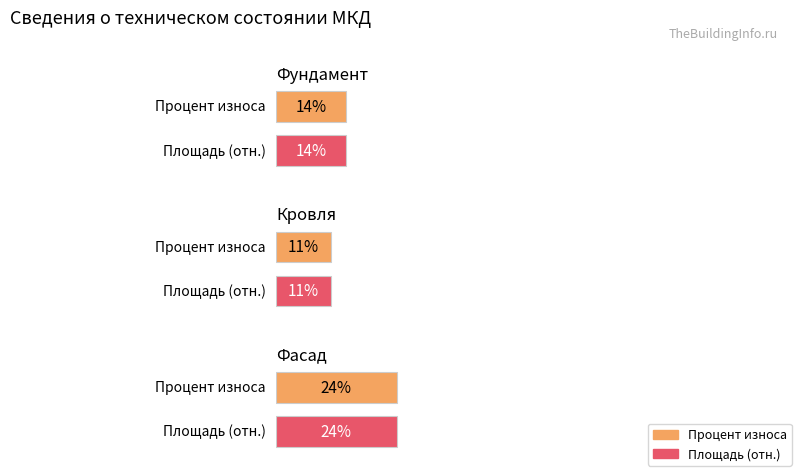

List the labels in order of value, largest first.

Фасад, Фундамент, Кровля